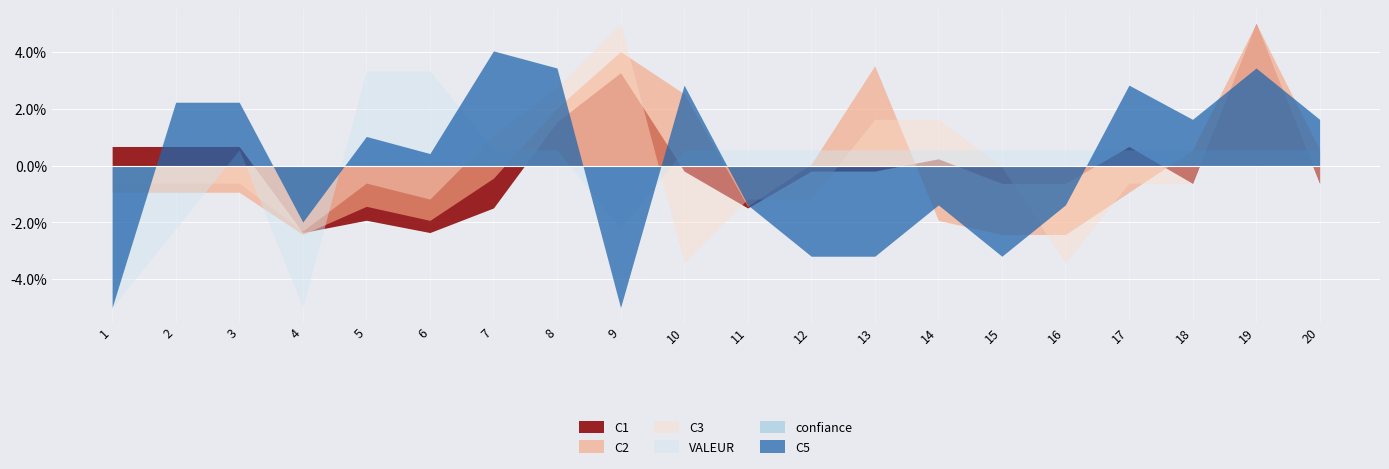

Between 1 and 11, which is larger?

1